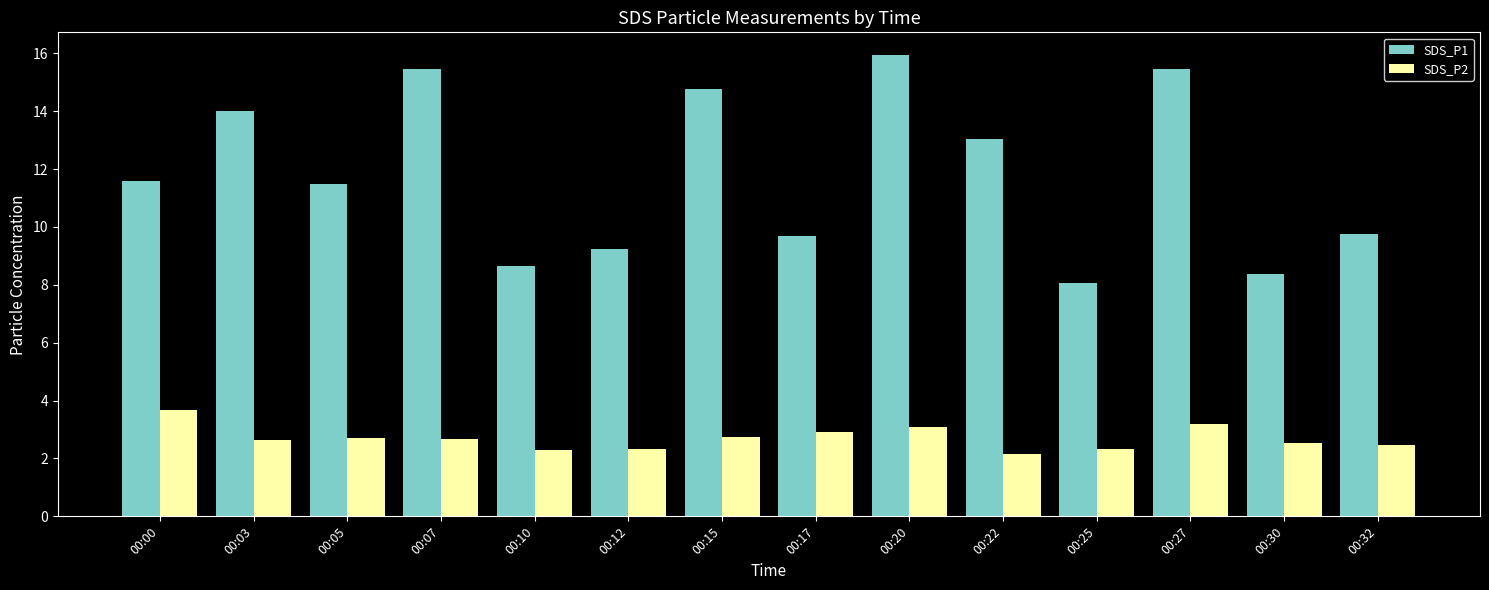

What is the sum of all SDS_P2 values?

37.8